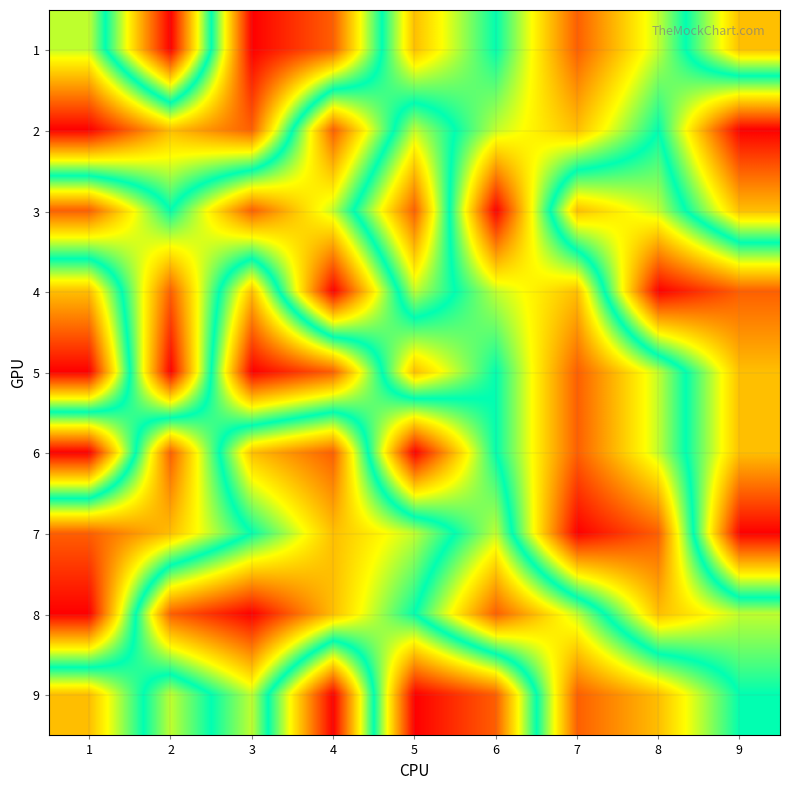

Reading left to right, transcribe all the data shown in this chart.

1: 1=4	2=9	3=1	4=2	5=7	6=5	7=8	8=6	9=3
2: 1=1	2=3	3=2	4=8	5=4	6=6	7=7	8=5	9=9
3: 1=8	2=5	3=8	4=6	5=2	6=9	7=3	8=4	9=7
4: 1=3	2=8	3=3	4=9	5=4	6=6	7=7	8=1	9=2
5: 1=1	2=9	3=1	4=2	5=7	6=5	7=8	8=6	9=3
6: 1=9	2=2	3=7	4=8	5=1	6=5	7=8	8=6	9=3
7: 1=2	2=3	3=5	4=7	5=6	6=4	7=9	8=8	9=1
8: 1=1	2=8	3=9	4=7	5=5	6=2	7=4	8=7	9=6
9: 1=7	2=4	3=6	4=1	5=9	6=8	7=2	8=3	9=5